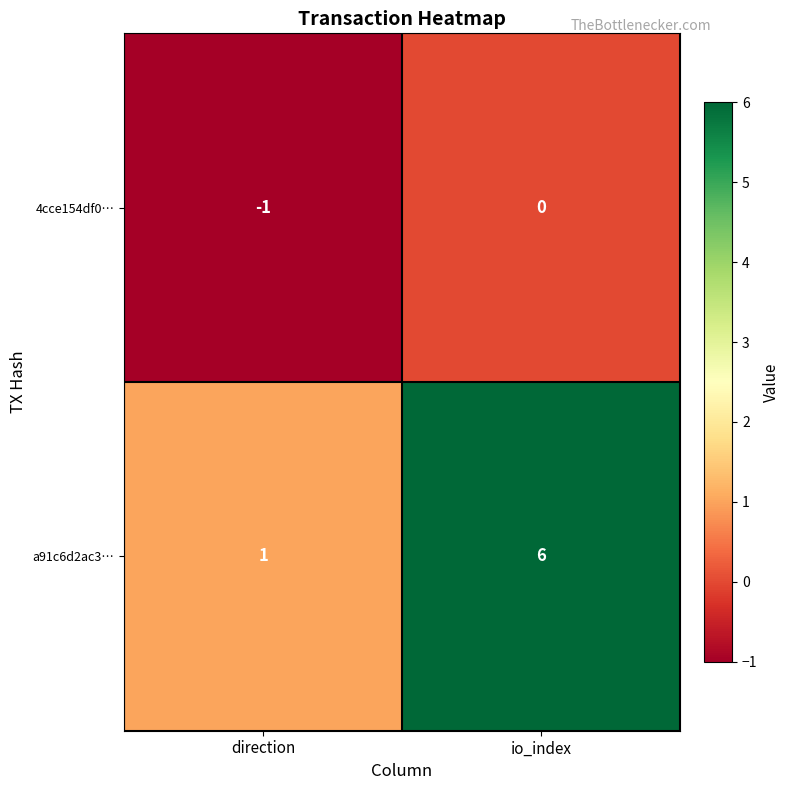

At which label is 4cce154df0… closest to 0?

io_index